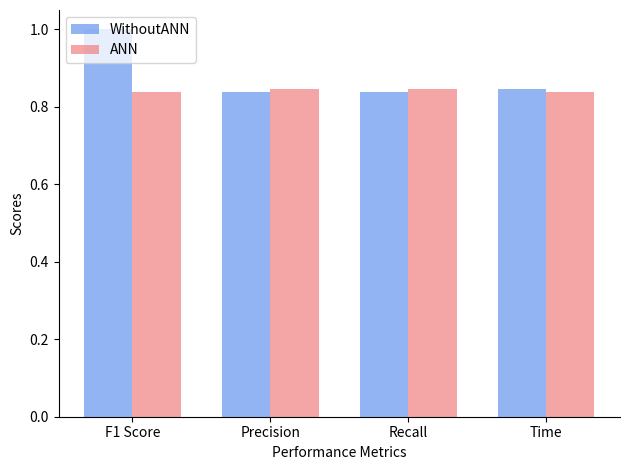

The ANN series shows 1.3 at Recall. True or false?

False